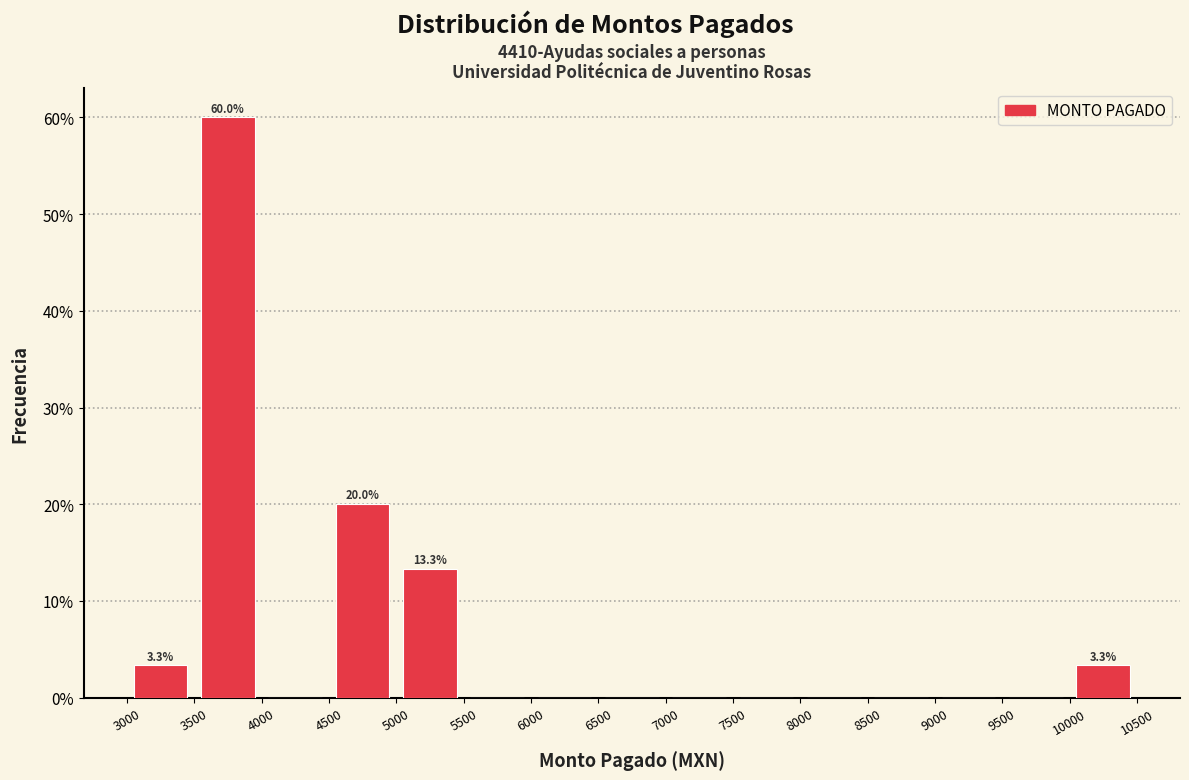

Which range on the x-axis has the tallest bar?

3500 to 4000